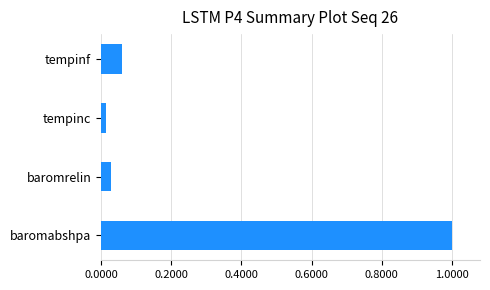

What is the average value?

0.3